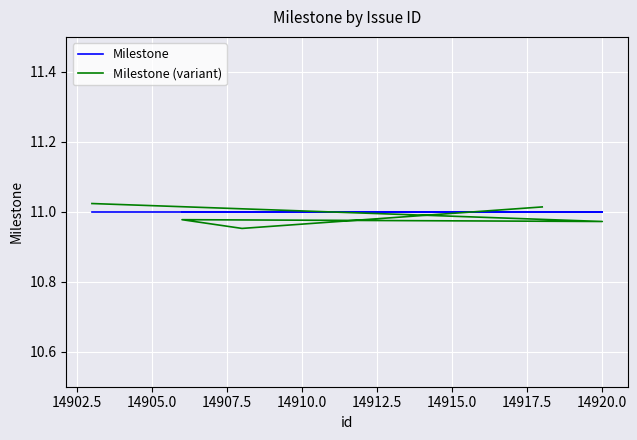

How many intersections are there between Milestone and Milestone (variant)?

2